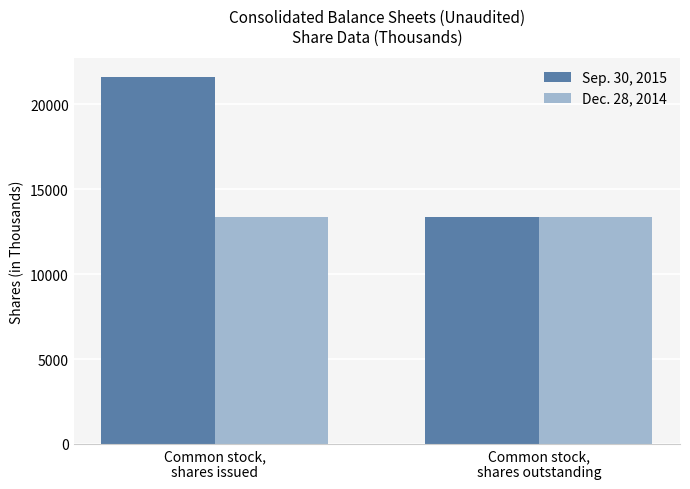

What position from the right is Common stock,
shares issued?

2